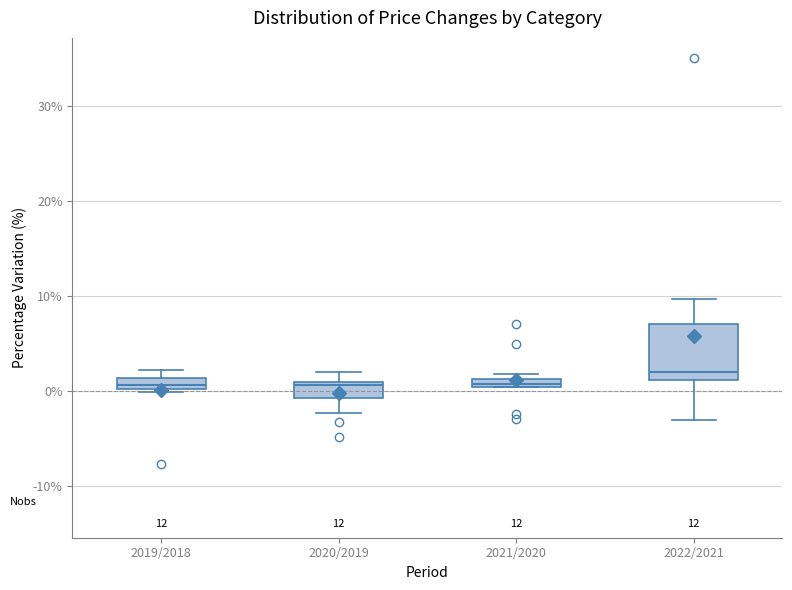

Which box's median line is the highest?

2022/2021